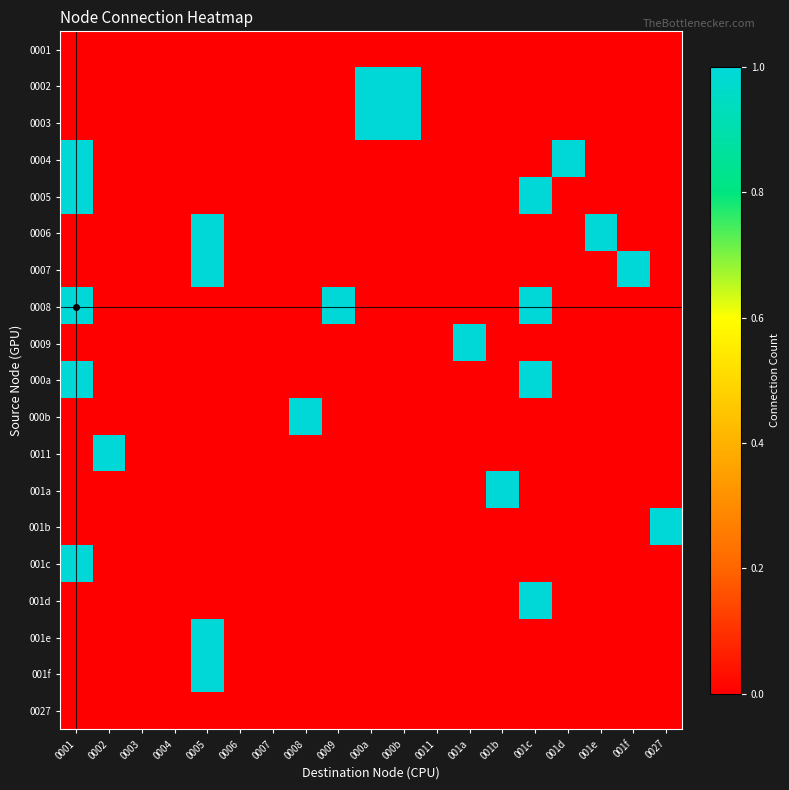

Reading left to right, what are all the values shown in this chart?

0001: 0001=0	0002=0	0003=0	0004=0	0005=0	0006=0	0007=0	0008=0	0009=0	000a=0	000b=0	0011=0	001a=0	001b=0	001c=0	001d=0	001e=0	001f=0	0027=0
0002: 0001=0	0002=0	0003=0	0004=0	0005=0	0006=0	0007=0	0008=0	0009=0	000a=1	000b=1	0011=0	001a=0	001b=0	001c=0	001d=0	001e=0	001f=0	0027=0
0003: 0001=0	0002=0	0003=0	0004=0	0005=0	0006=0	0007=0	0008=0	0009=0	000a=1	000b=1	0011=0	001a=0	001b=0	001c=0	001d=0	001e=0	001f=0	0027=0
0004: 0001=1	0002=0	0003=0	0004=0	0005=0	0006=0	0007=0	0008=0	0009=0	000a=0	000b=0	0011=0	001a=0	001b=0	001c=0	001d=1	001e=0	001f=0	0027=0
0005: 0001=1	0002=0	0003=0	0004=0	0005=0	0006=0	0007=0	0008=0	0009=0	000a=0	000b=0	0011=0	001a=0	001b=0	001c=1	001d=0	001e=0	001f=0	0027=0
0006: 0001=0	0002=0	0003=0	0004=0	0005=1	0006=0	0007=0	0008=0	0009=0	000a=0	000b=0	0011=0	001a=0	001b=0	001c=0	001d=0	001e=1	001f=0	0027=0
0007: 0001=0	0002=0	0003=0	0004=0	0005=1	0006=0	0007=0	0008=0	0009=0	000a=0	000b=0	0011=0	001a=0	001b=0	001c=0	001d=0	001e=0	001f=1	0027=0
0008: 0001=1	0002=0	0003=0	0004=0	0005=0	0006=0	0007=0	0008=0	0009=1	000a=0	000b=0	0011=0	001a=0	001b=0	001c=1	001d=0	001e=0	001f=0	0027=0
0009: 0001=0	0002=0	0003=0	0004=0	0005=0	0006=0	0007=0	0008=0	0009=0	000a=0	000b=0	0011=0	001a=1	001b=0	001c=0	001d=0	001e=0	001f=0	0027=0
000a: 0001=1	0002=0	0003=0	0004=0	0005=0	0006=0	0007=0	0008=0	0009=0	000a=0	000b=0	0011=0	001a=0	001b=0	001c=1	001d=0	001e=0	001f=0	0027=0
000b: 0001=0	0002=0	0003=0	0004=0	0005=0	0006=0	0007=0	0008=1	0009=0	000a=0	000b=0	0011=0	001a=0	001b=0	001c=0	001d=0	001e=0	001f=0	0027=0
0011: 0001=0	0002=1	0003=0	0004=0	0005=0	0006=0	0007=0	0008=0	0009=0	000a=0	000b=0	0011=0	001a=0	001b=0	001c=0	001d=0	001e=0	001f=0	0027=0
001a: 0001=0	0002=0	0003=0	0004=0	0005=0	0006=0	0007=0	0008=0	0009=0	000a=0	000b=0	0011=0	001a=0	001b=1	001c=0	001d=0	001e=0	001f=0	0027=0
001b: 0001=0	0002=0	0003=0	0004=0	0005=0	0006=0	0007=0	0008=0	0009=0	000a=0	000b=0	0011=0	001a=0	001b=0	001c=0	001d=0	001e=0	001f=0	0027=1
001c: 0001=1	0002=0	0003=0	0004=0	0005=0	0006=0	0007=0	0008=0	0009=0	000a=0	000b=0	0011=0	001a=0	001b=0	001c=0	001d=0	001e=0	001f=0	0027=0
001d: 0001=0	0002=0	0003=0	0004=0	0005=0	0006=0	0007=0	0008=0	0009=0	000a=0	000b=0	0011=0	001a=0	001b=0	001c=1	001d=0	001e=0	001f=0	0027=0
001e: 0001=0	0002=0	0003=0	0004=0	0005=1	0006=0	0007=0	0008=0	0009=0	000a=0	000b=0	0011=0	001a=0	001b=0	001c=0	001d=0	001e=0	001f=0	0027=0
001f: 0001=0	0002=0	0003=0	0004=0	0005=1	0006=0	0007=0	0008=0	0009=0	000a=0	000b=0	0011=0	001a=0	001b=0	001c=0	001d=0	001e=0	001f=0	0027=0
0027: 0001=0	0002=0	0003=0	0004=0	0005=0	0006=0	0007=0	0008=0	0009=0	000a=0	000b=0	0011=0	001a=0	001b=0	001c=0	001d=0	001e=0	001f=0	0027=0